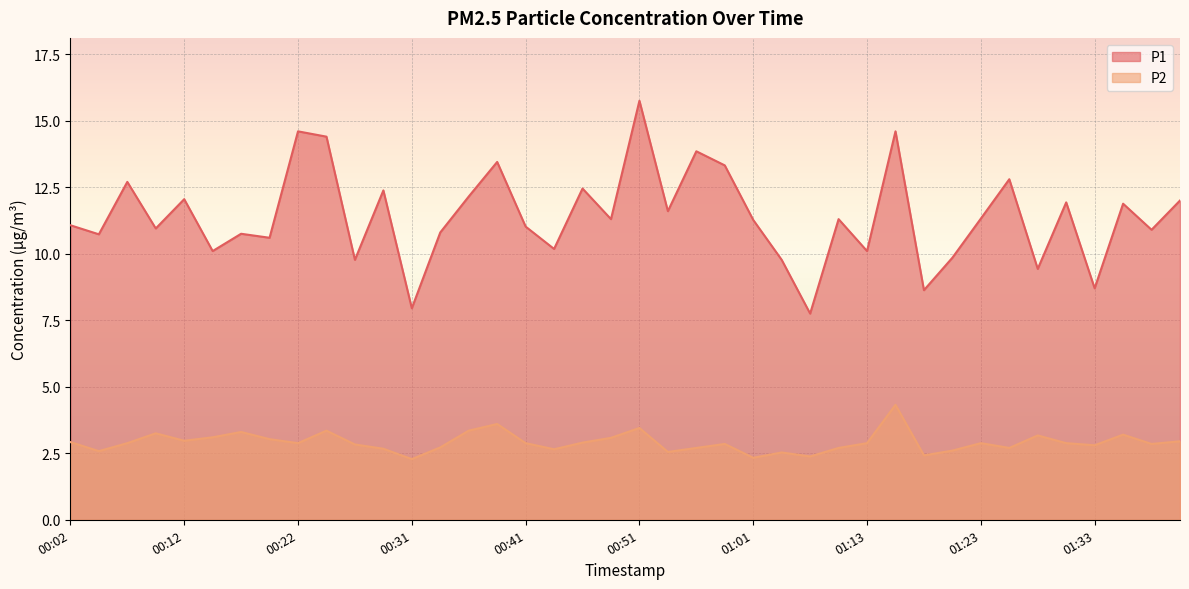

What value does the P1 series have at 00:51?

15.8